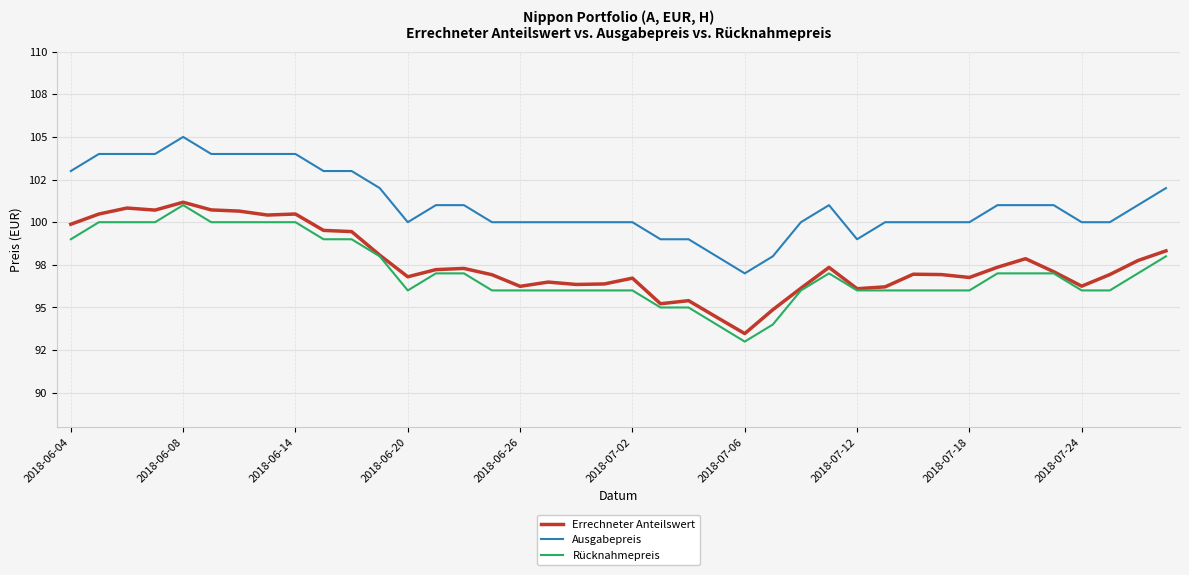

What are all the series names shown in the legend?

Errechneter Anteilswert, Ausgabepreis, Rücknahmepreis